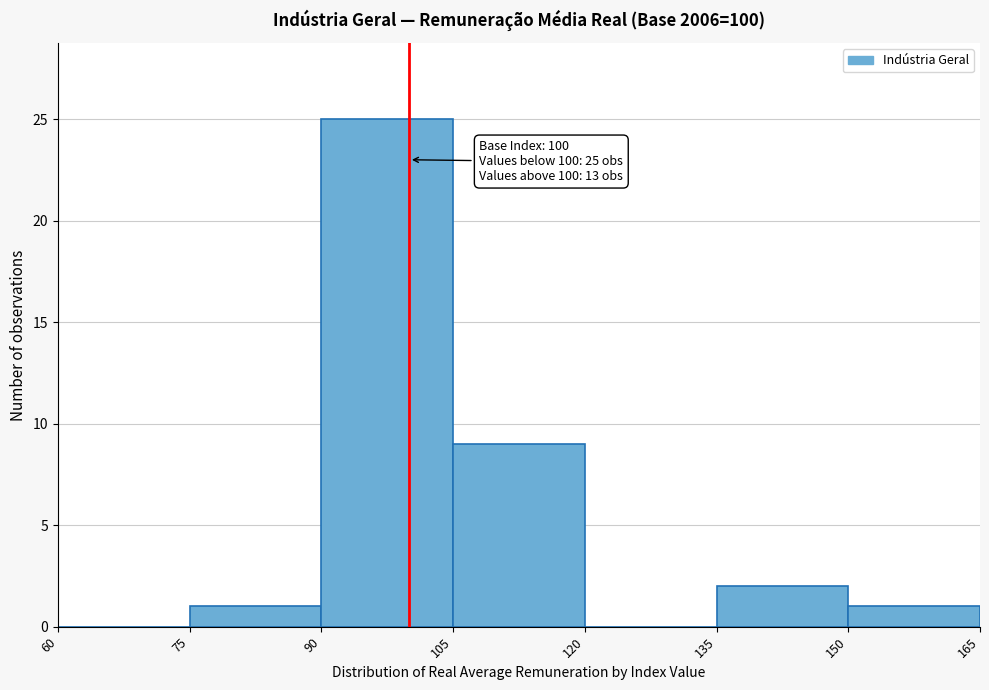

Which range on the x-axis has the tallest bar?

90 to 105